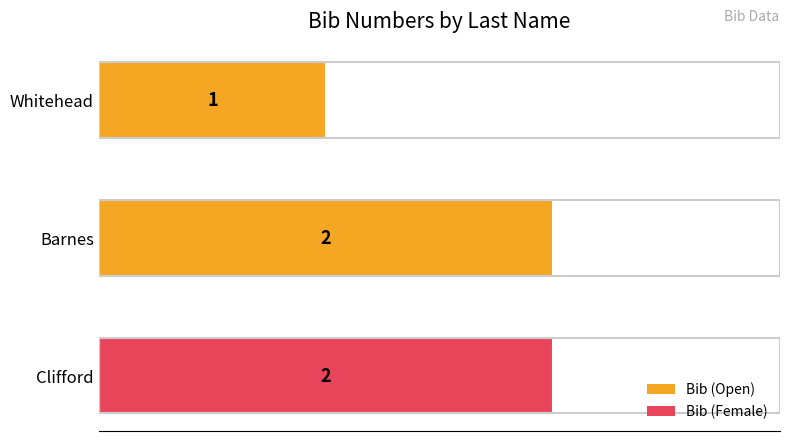

Reading bottom to top, transcribe all the data shown in this chart.

2	2	1